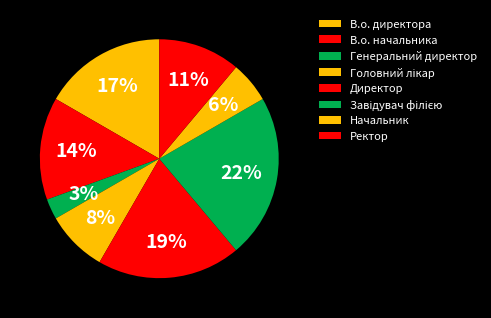

What percentage is the Завідувач філією slice, to the nearest percent?

22%